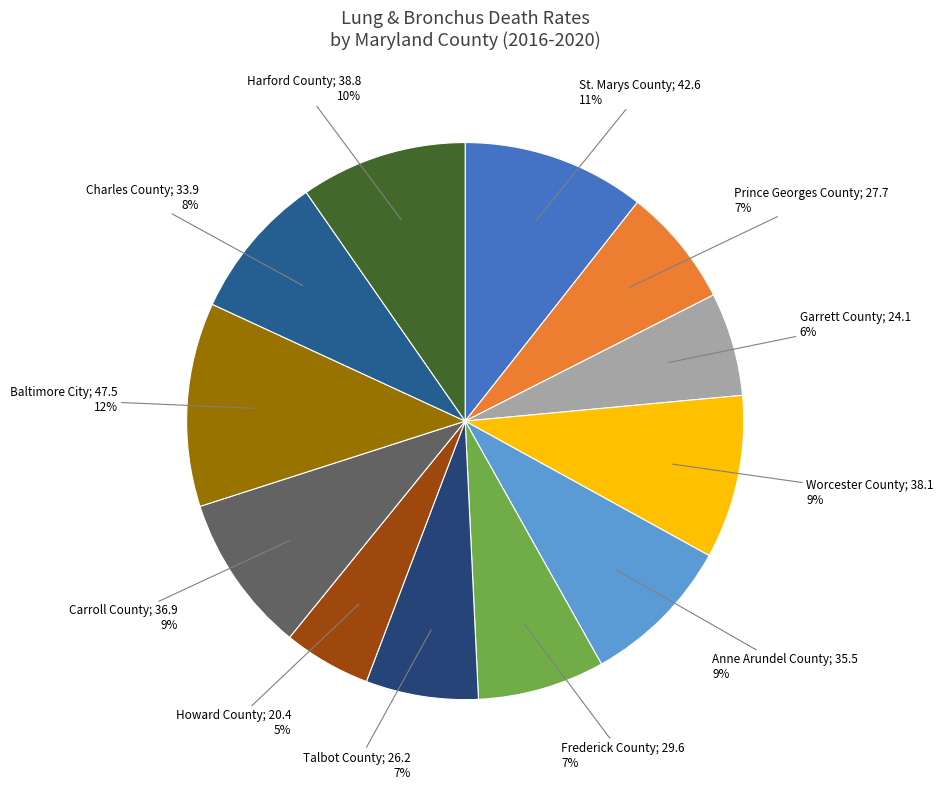

How many slices are in this pie chart?

12